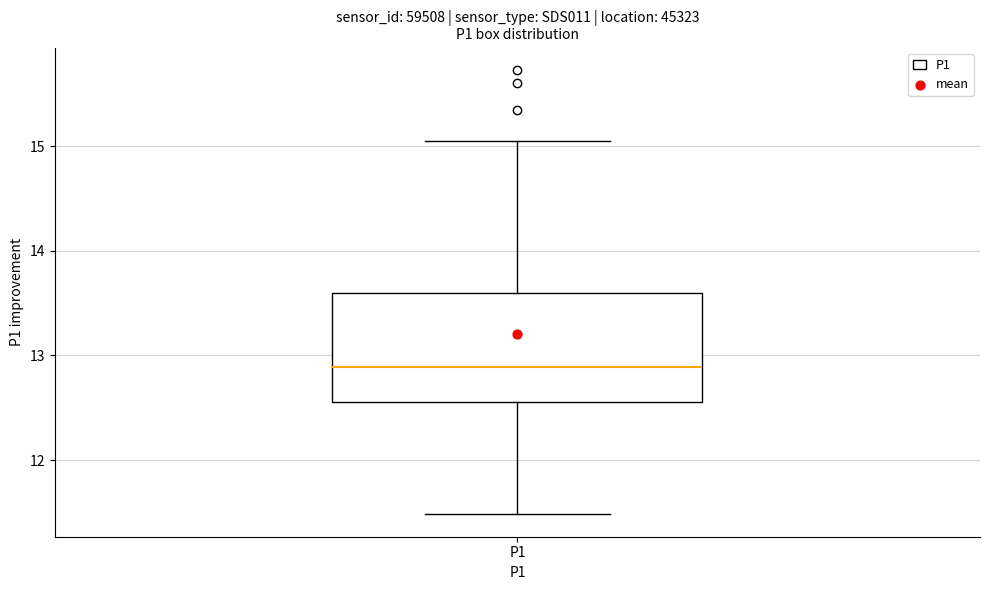

Read this box plot against the y-axis: the position of the median line, the range covered by the box, and the ends of both whiskers. The values are not printed on the chart, so give them approximately, as read against the axis.

median 12.9, box 12.6 to 13.6, whiskers 11.5 to 15.1